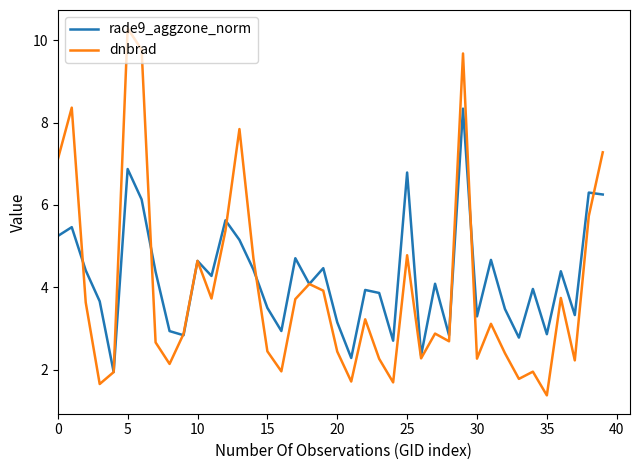

Does the chart display data point markers on the line(s)?

No